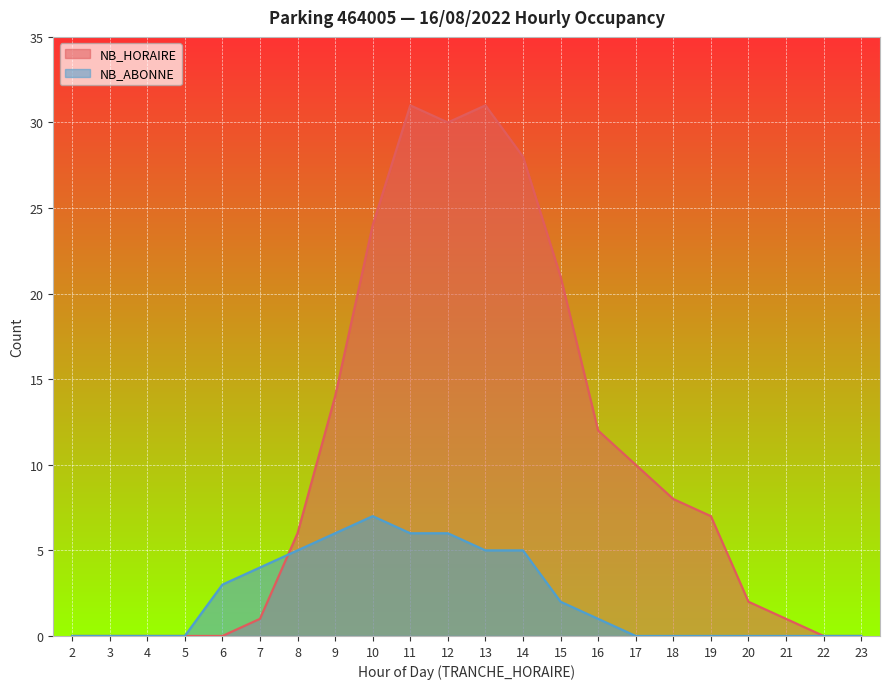

After their last crossing, which series has the higher values: NB_HORAIRE or NB_ABONNE?

NB_HORAIRE